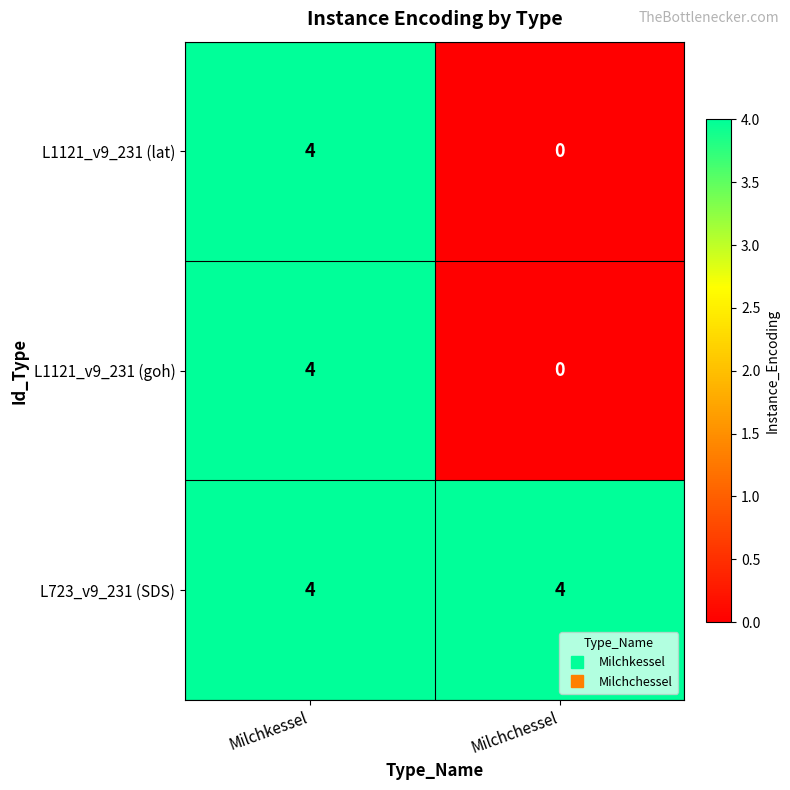

Reading left to right, transcribe all the data shown in this chart.

L1121_v9_231 (lat): 4	0
L1121_v9_231 (goh): 4	0
L723_v9_231 (SDS): 4	4